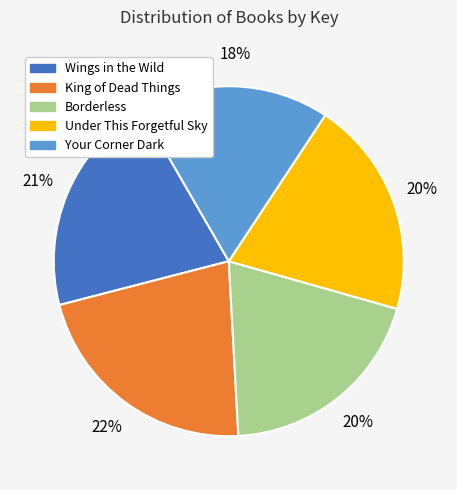

Does Your Corner Dark represent more than half of the total?

No